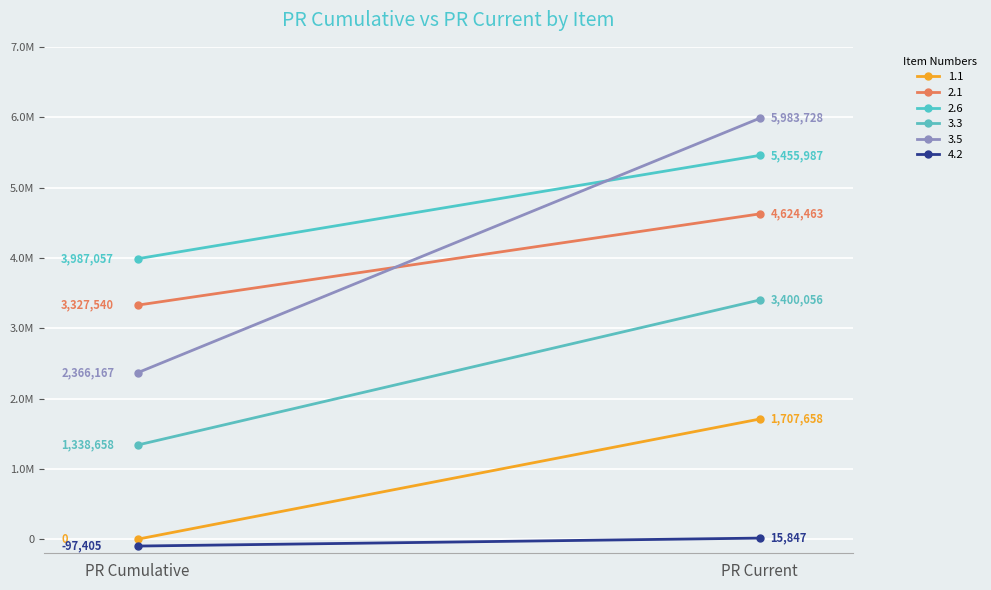

Reading left to right, extract all data points from this chart.

1.1: PR Cumulative=0.0	PR Current=1707657.9
2.1: PR Cumulative=3327540.0	PR Current=4624463.2
2.6: PR Cumulative=3987056.6	PR Current=5455987.5
3.3: PR Cumulative=1338657.7	PR Current=3400056.5
3.5: PR Cumulative=2366166.8	PR Current=5983727.9
4.2: PR Cumulative=-97404.8	PR Current=15846.6